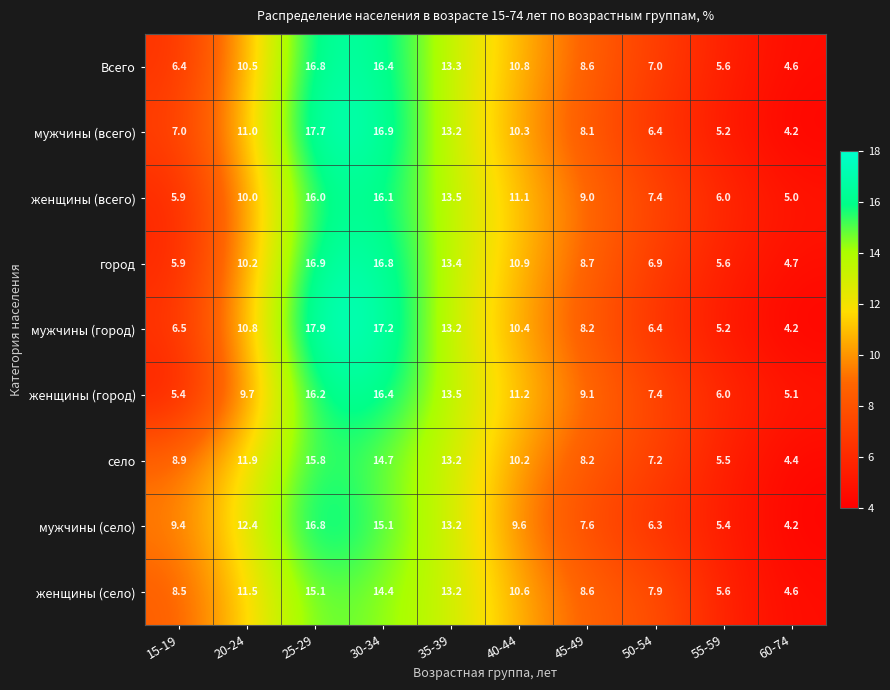

The value of мужчины (село) at 50-54 is 6.3. True or false?

True